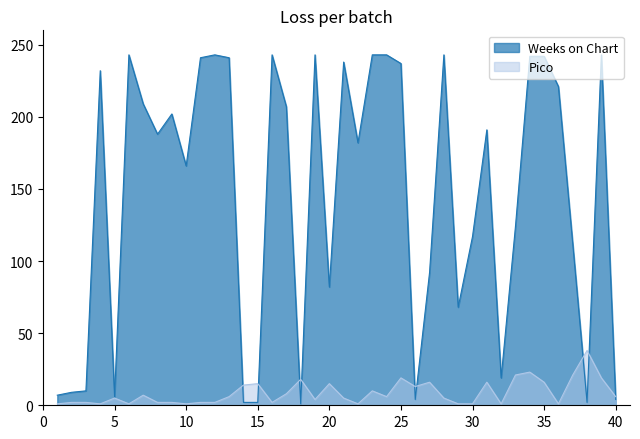

What is the difference between the highest and lowest values at 18?

17